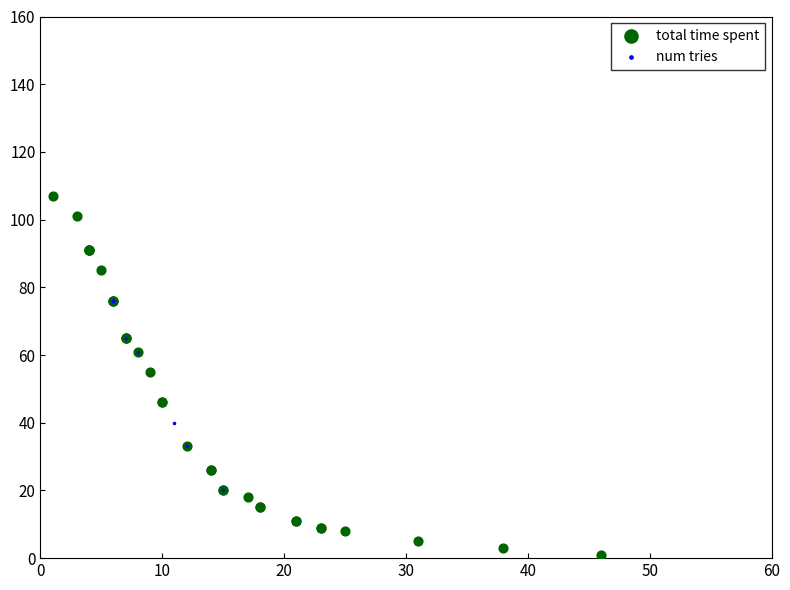

Which series reaches the maximum Y coordinate?

total time spent